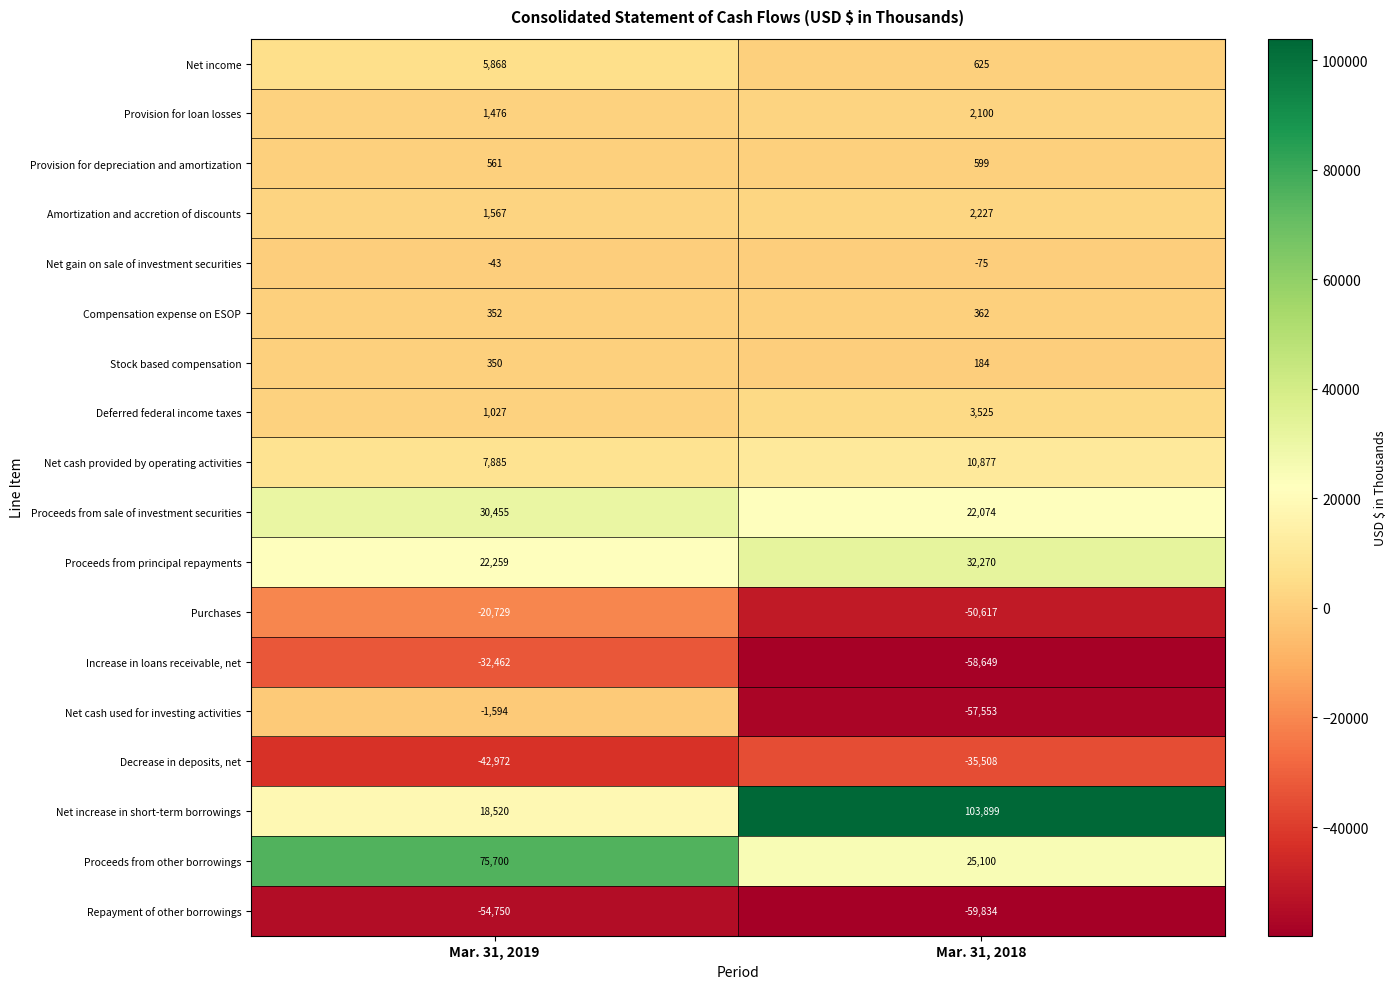

Where is Increase in loans receivable, net nearest to the value -45555?

Mar. 31, 2019